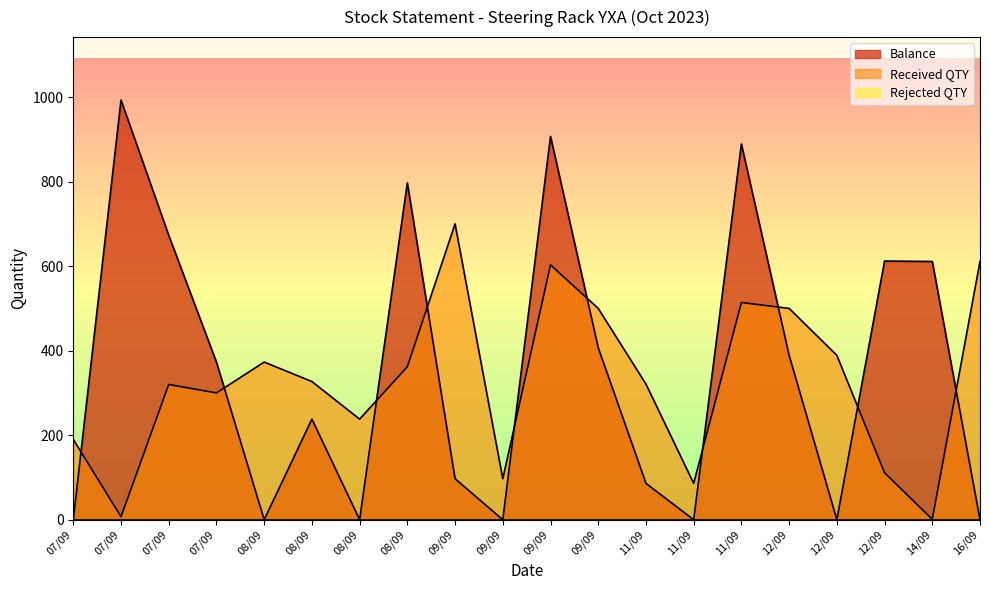

True or false: Received QTY has more than 0 points higher than both neighbors.

True